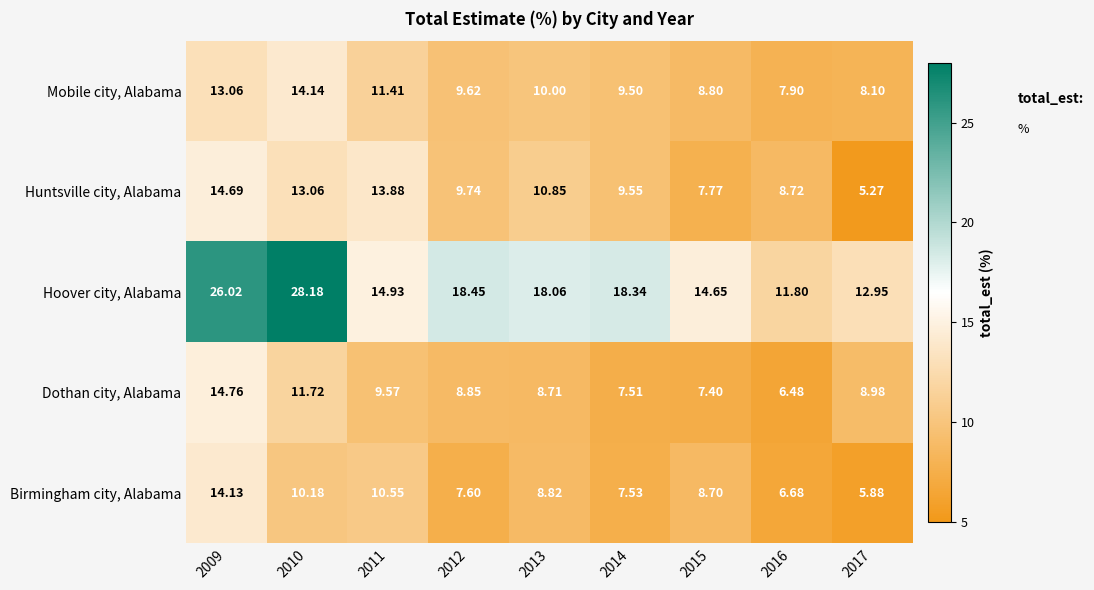

Is the value of Dothan city, Alabama at 2017 greater than the value of Hoover city, Alabama at 2013?

No